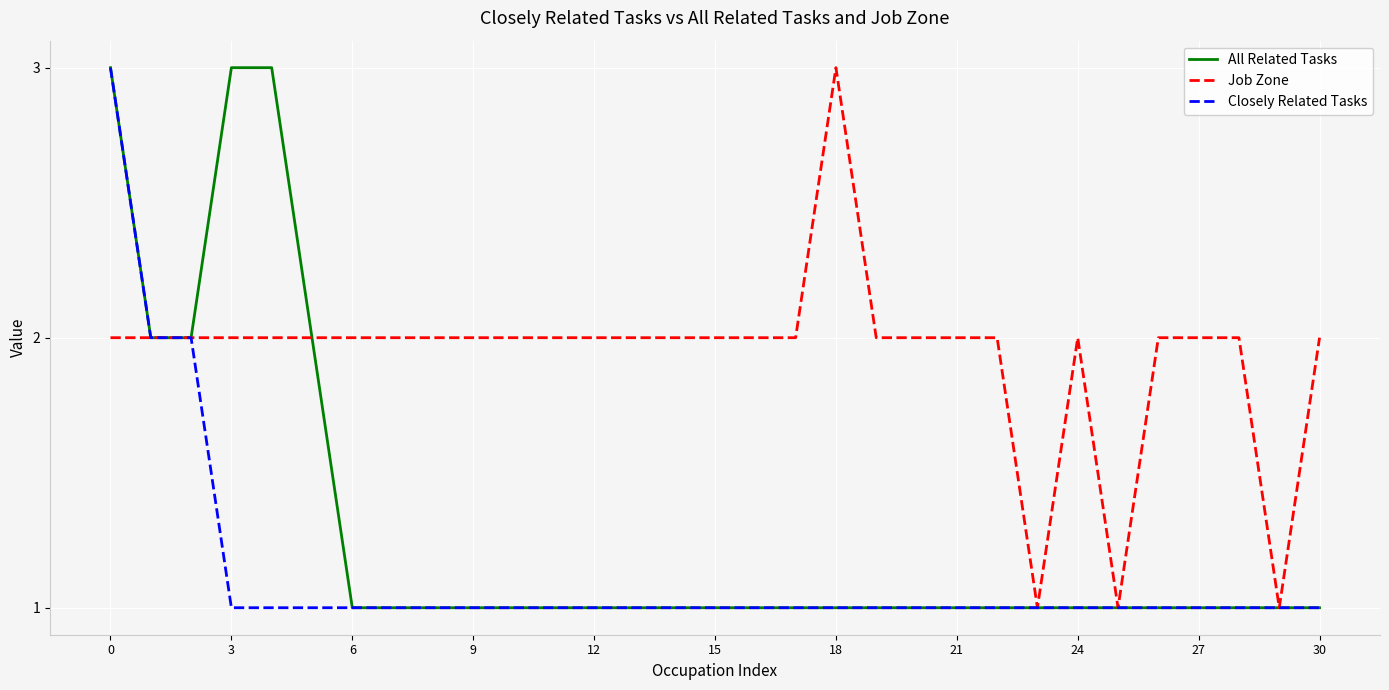

Which series has the largest total across all categories?

Job Zone